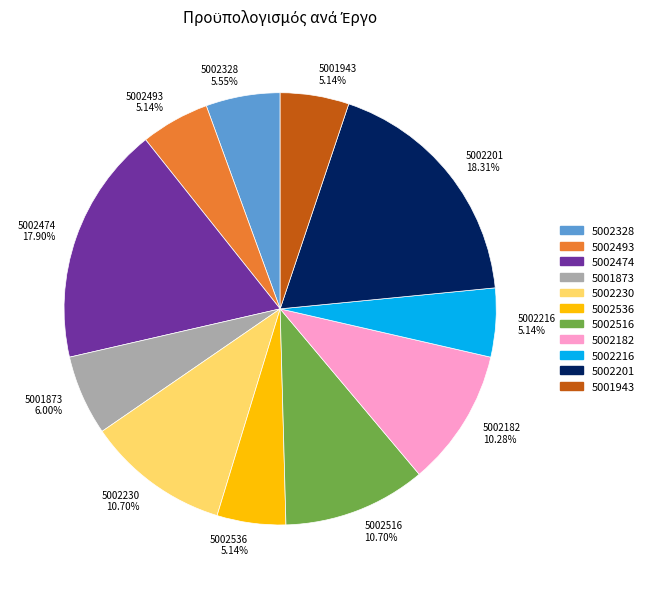

Between 5001873 and 5002182, which is larger?

5002182